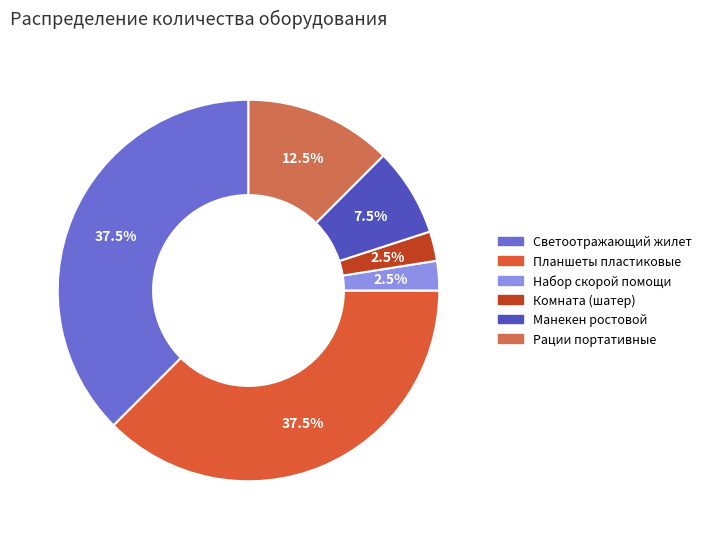

How many segments does this pie chart have?

6